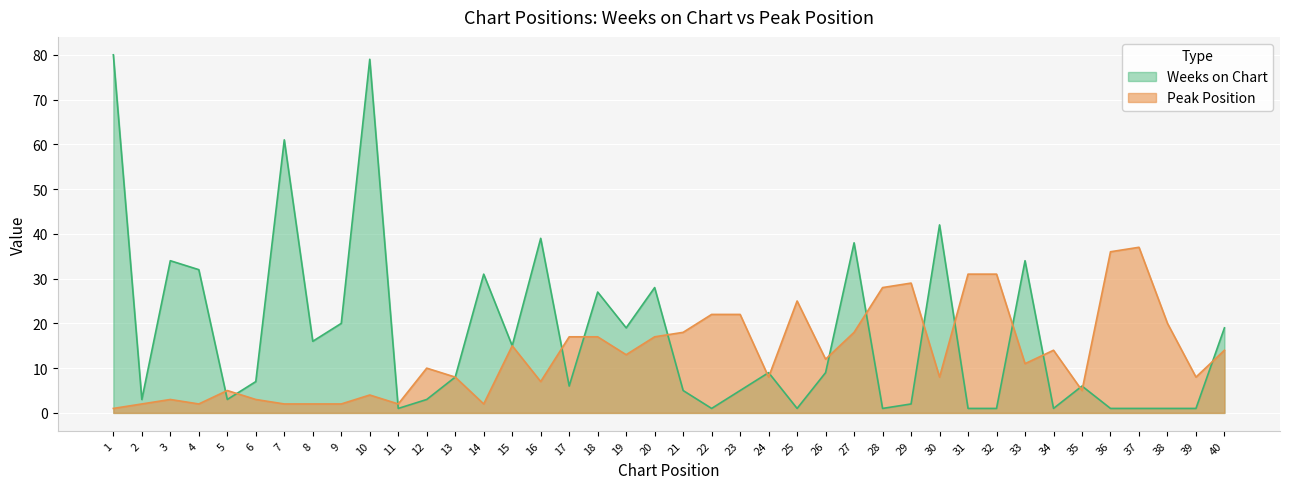

Where do Peak Position and Weeks on Chart first cross each other?

4 and 5